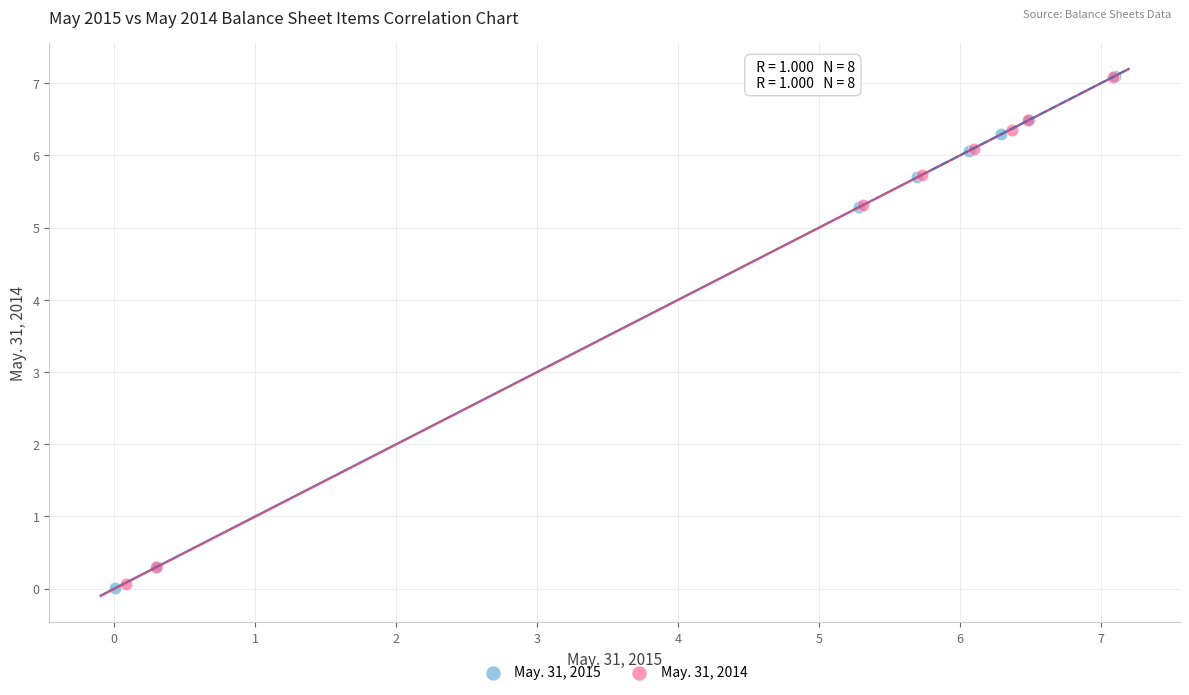

Which series has the largest Y range (max minus min)?

May. 31, 2015